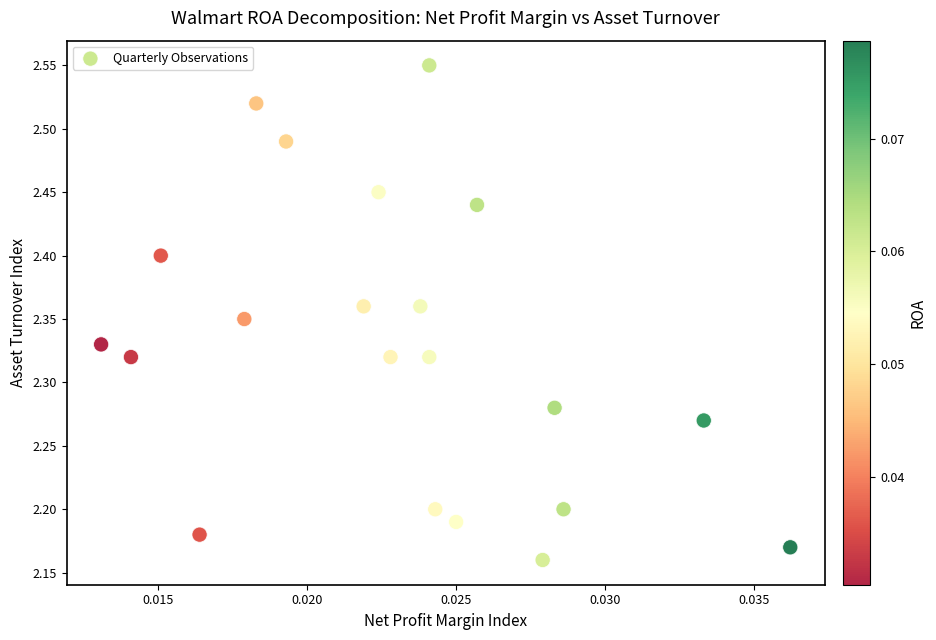

What is the range of Y values (max minus min)?

0.4